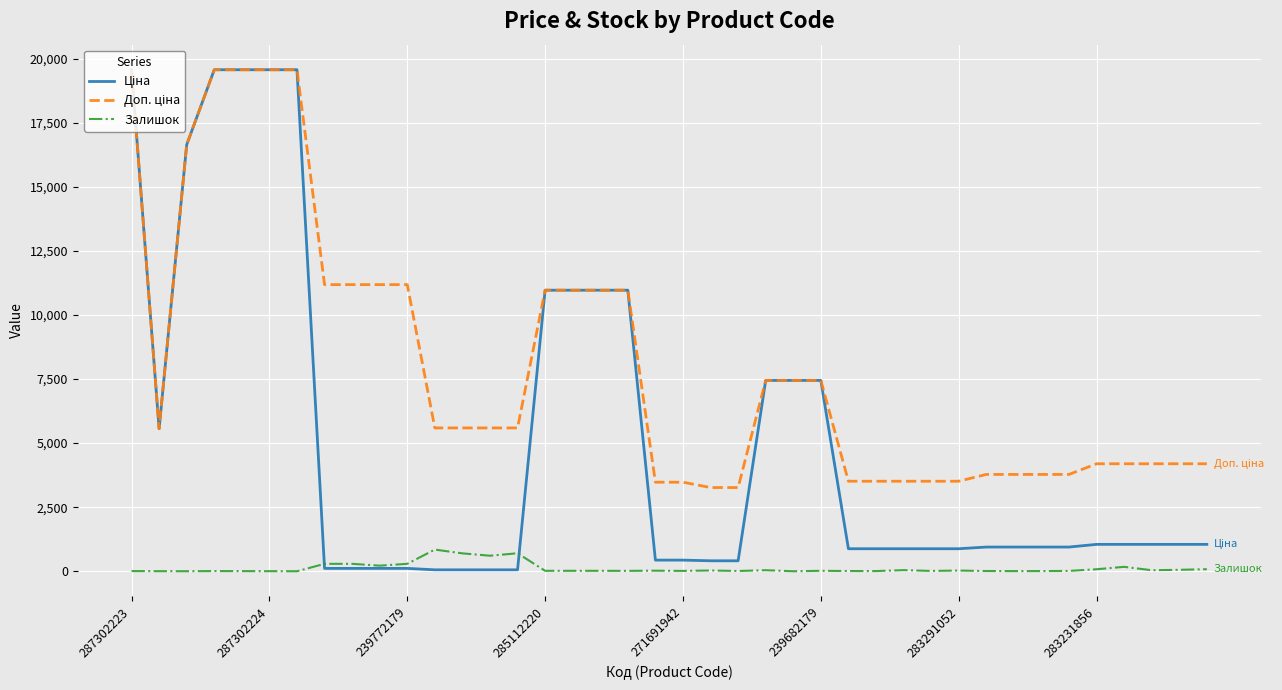

Is this an area chart (filled region under the line)?

No